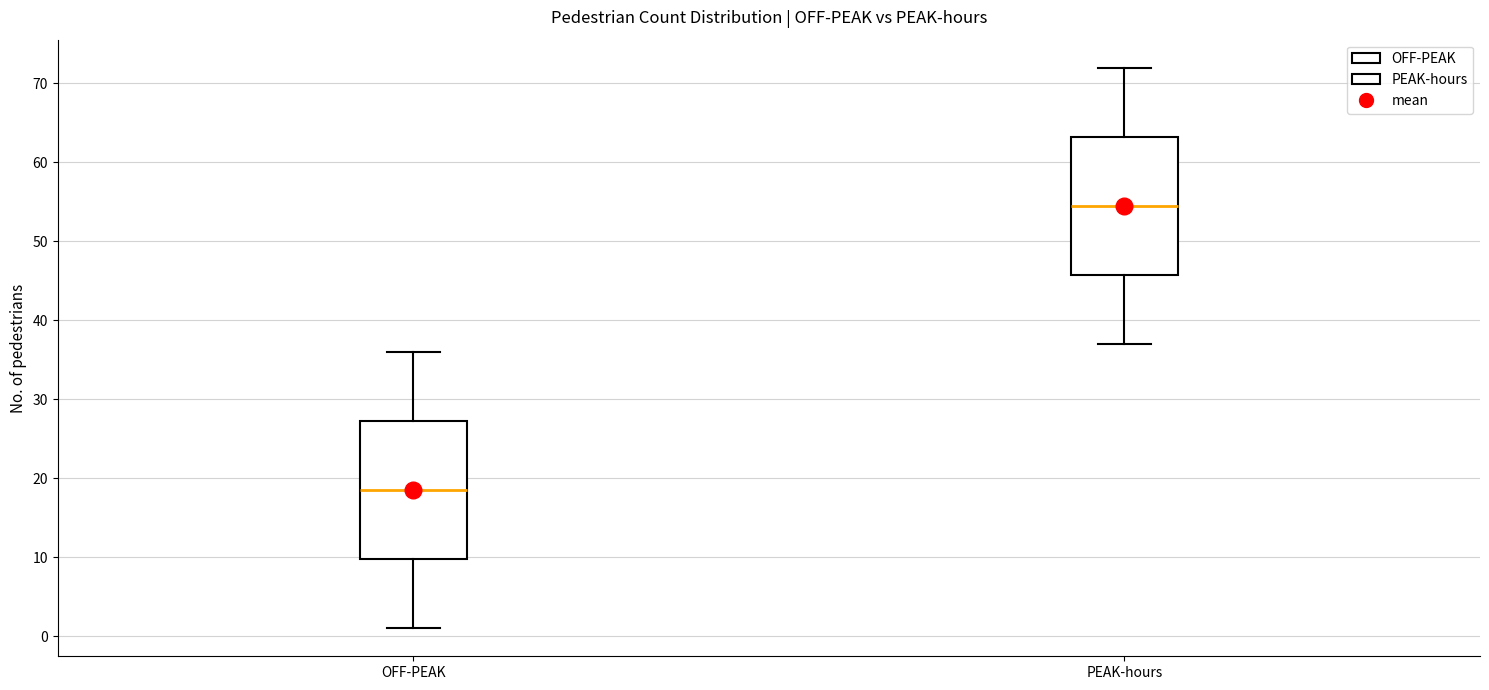

Where is the upper edge of the box for OFF-PEAK on the y-axis? The values are not printed on the chart, so give them approximately, as read against the axis.

27